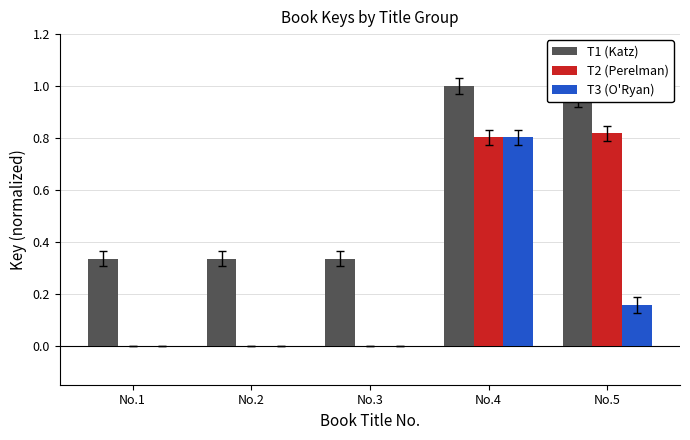

Is it true that T2 (Perelman) equals 0.8 at No.4?

True